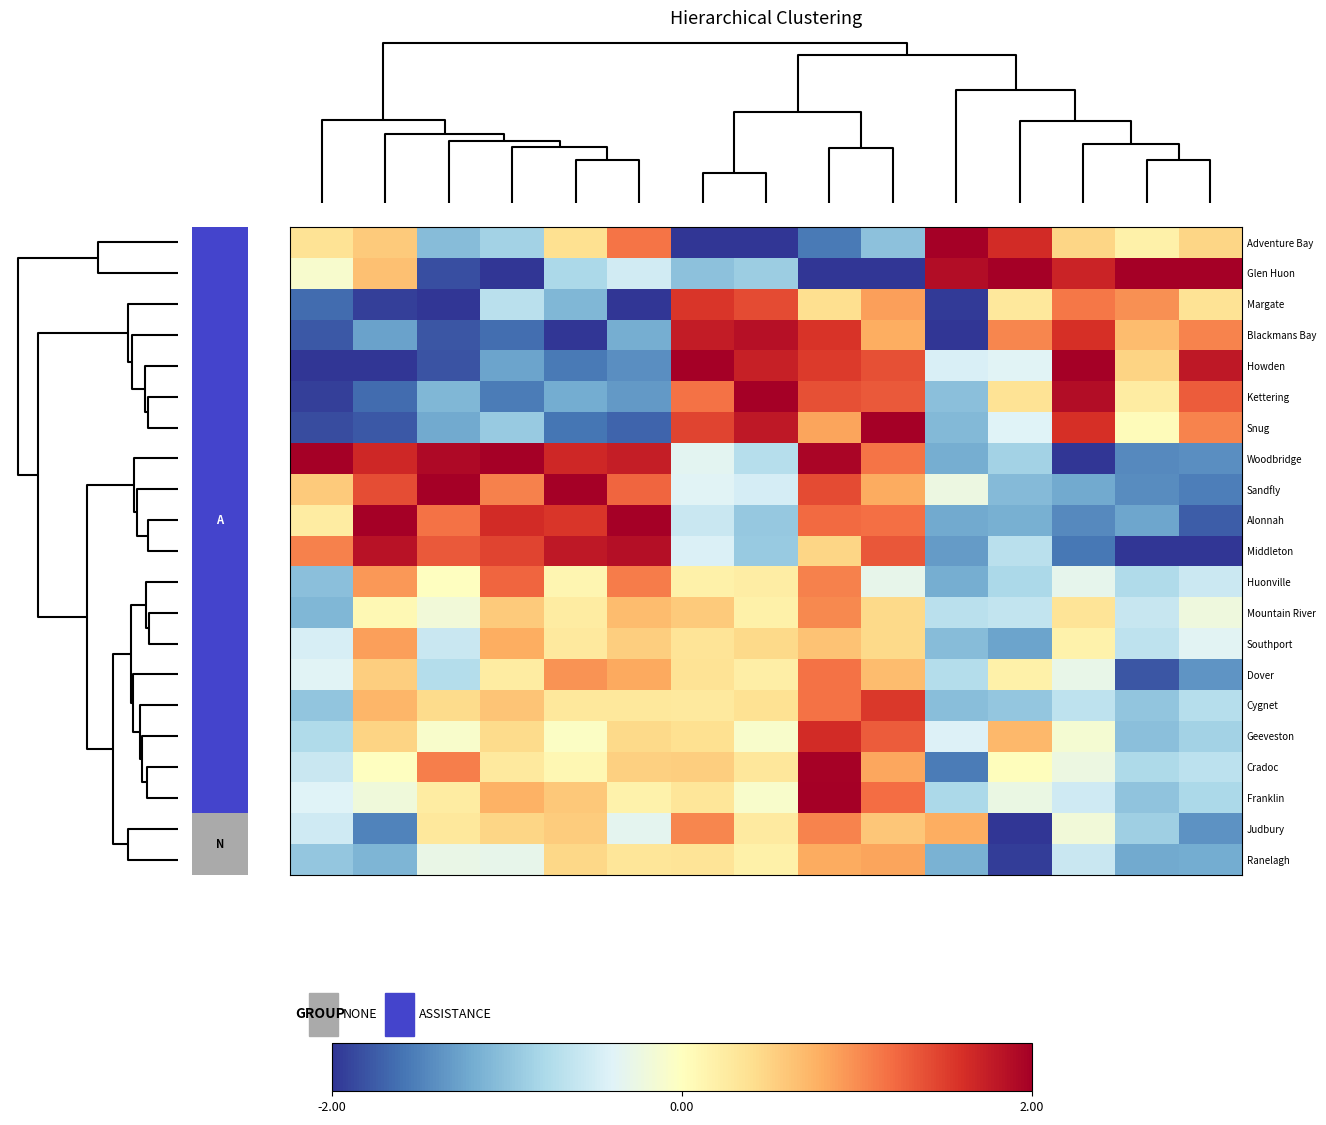

Reading left to right, extract all data points from this chart.

Adventure Bay: 0.4	0.6	-1.1	-0.9	0.4	1.2	-2.0	-2.0	-1.6	-1.0	2.0	1.6	0.5	0.2	0.5
Glen Huon: -0.1	0.6	-1.8	-2.0	-0.8	-0.5	-1.0	-0.9	-2.0	-2.0	1.9	2.0	1.7	2.0	2.0
Margate: -1.7	-1.9	-2.0	-0.7	-1.1	-2.0	1.6	1.4	0.4	0.9	-2.0	0.3	1.1	1.0	0.4
Blackmans Bay: -1.8	-1.3	-1.8	-1.6	-2.0	-1.2	1.8	1.9	1.6	0.8	-2.0	1.0	1.6	0.7	1.1
Howden: -2.0	-2.0	-1.8	-1.3	-1.6	-1.4	2.0	1.7	1.5	1.4	-0.4	-0.4	2.0	0.5	1.8
Kettering: -1.9	-1.6	-1.1	-1.5	-1.2	-1.3	1.2	2.0	1.4	1.3	-1.0	0.4	1.9	0.2	1.3
Snug: -1.8	-1.8	-1.2	-0.9	-1.6	-1.7	1.5	1.8	0.9	2.0	-1.1	-0.4	1.6	0.0	1.1
Woodbridge: 2.0	1.7	1.9	2.0	1.7	1.7	-0.3	-0.7	1.9	1.2	-1.2	-0.9	-2.0	-1.4	-1.4
Sandfly: 0.6	1.4	2.0	1.1	2.0	1.2	-0.4	-0.5	1.4	0.8	-0.2	-1.1	-1.2	-1.4	-1.5
Alonnah: 0.2	2.0	1.2	1.6	1.6	2.0	-0.6	-0.9	1.2	1.2	-1.2	-1.2	-1.4	-1.2	-1.7
Middleton: 1.1	1.8	1.3	1.5	1.8	1.9	-0.4	-0.9	0.5	1.3	-1.3	-0.7	-1.6	-2.0	-2.0
Huonville: -1.0	0.9	-0.0	1.2	0.1	1.1	0.2	0.2	1.1	-0.3	-1.2	-0.8	-0.3	-0.8	-0.5
Mountain River: -1.1	0.1	-0.2	0.6	0.2	0.7	0.6	0.2	1.0	0.4	-0.7	-0.6	0.3	-0.6	-0.2
Southport: -0.5	0.9	-0.6	0.8	0.3	0.5	0.3	0.4	0.6	0.4	-1.1	-1.3	0.2	-0.7	-0.4
Dover: -0.4	0.5	-0.7	0.2	1.0	0.8	0.4	0.2	1.2	0.7	-0.7	0.2	-0.3	-1.8	-1.4
Cygnet: -1.0	0.7	0.4	0.6	0.3	0.3	0.3	0.4	1.2	1.5	-1.0	-1.0	-0.6	-1.0	-0.7
Geeveston: -0.8	0.5	-0.1	0.4	-0.0	0.4	0.4	-0.1	1.6	1.3	-0.4	0.7	-0.1	-1.0	-0.8
Cradoc: -0.6	-0.0	1.1	0.3	0.1	0.5	0.5	0.3	2.0	0.8	-1.5	0.0	-0.2	-0.8	-0.7
Franklin: -0.4	-0.2	0.2	0.8	0.6	0.2	0.3	-0.1	2.0	1.2	-0.8	-0.3	-0.5	-1.0	-0.8
Judbury: -0.5	-1.5	0.3	0.5	0.6	-0.3	1.0	0.3	1.1	0.6	0.8	-2.0	-0.2	-0.9	-1.4
Ranelagh: -1.0	-1.1	-0.3	-0.3	0.5	0.3	0.3	0.2	0.8	0.9	-1.2	-1.9	-0.6	-1.2	-1.2